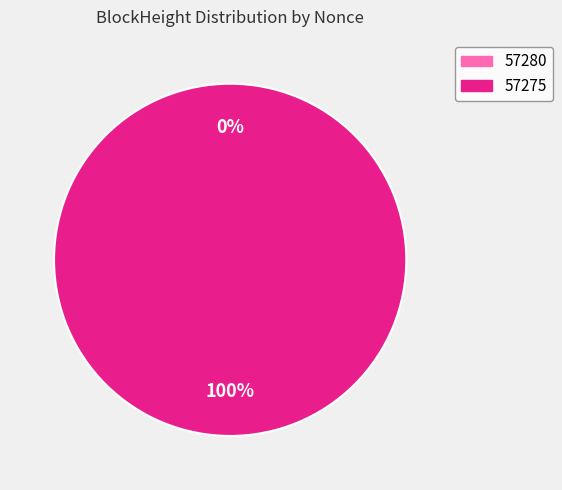

Which slice is the largest?

57275